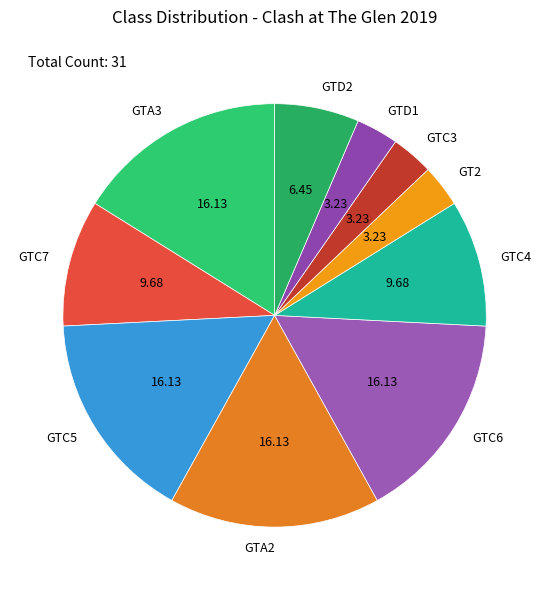

Combined, do GT2 and GTD1 account for over 50%?

No